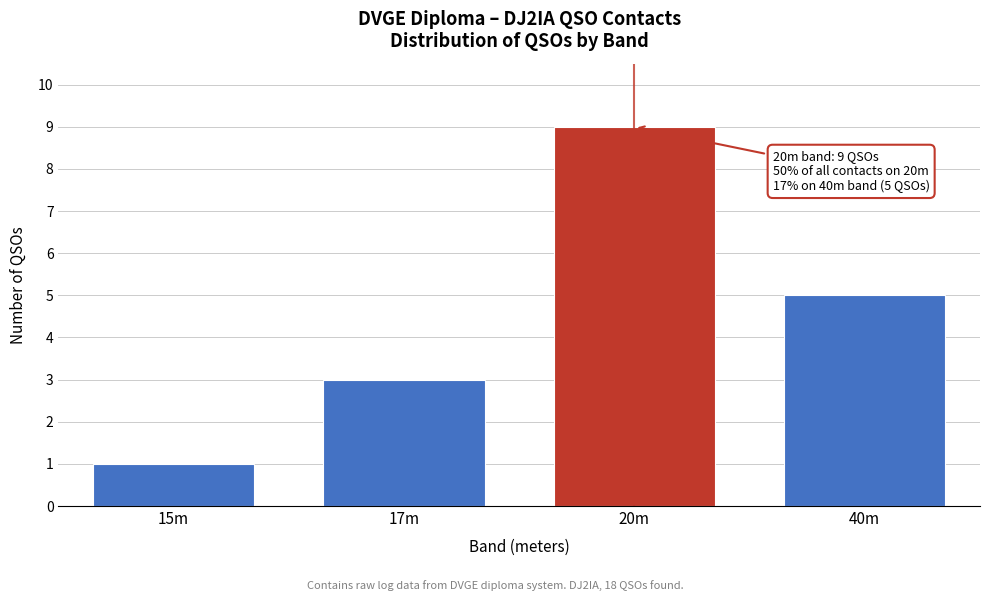

Reading right to left, extract all data points from this chart.

40m=5	20m=9	17m=3	15m=1